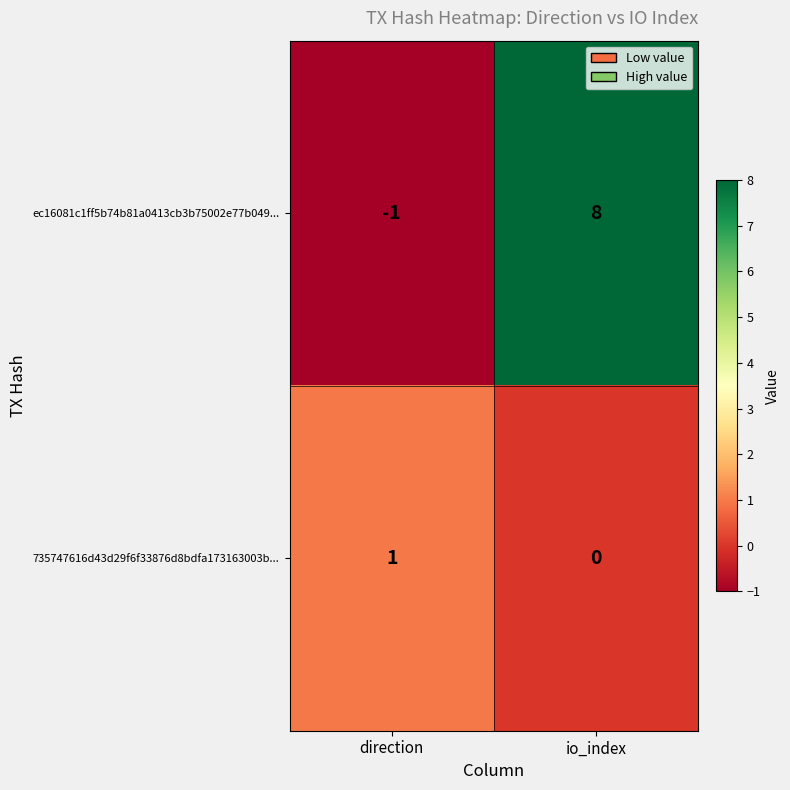

How many data points does each series have?

2